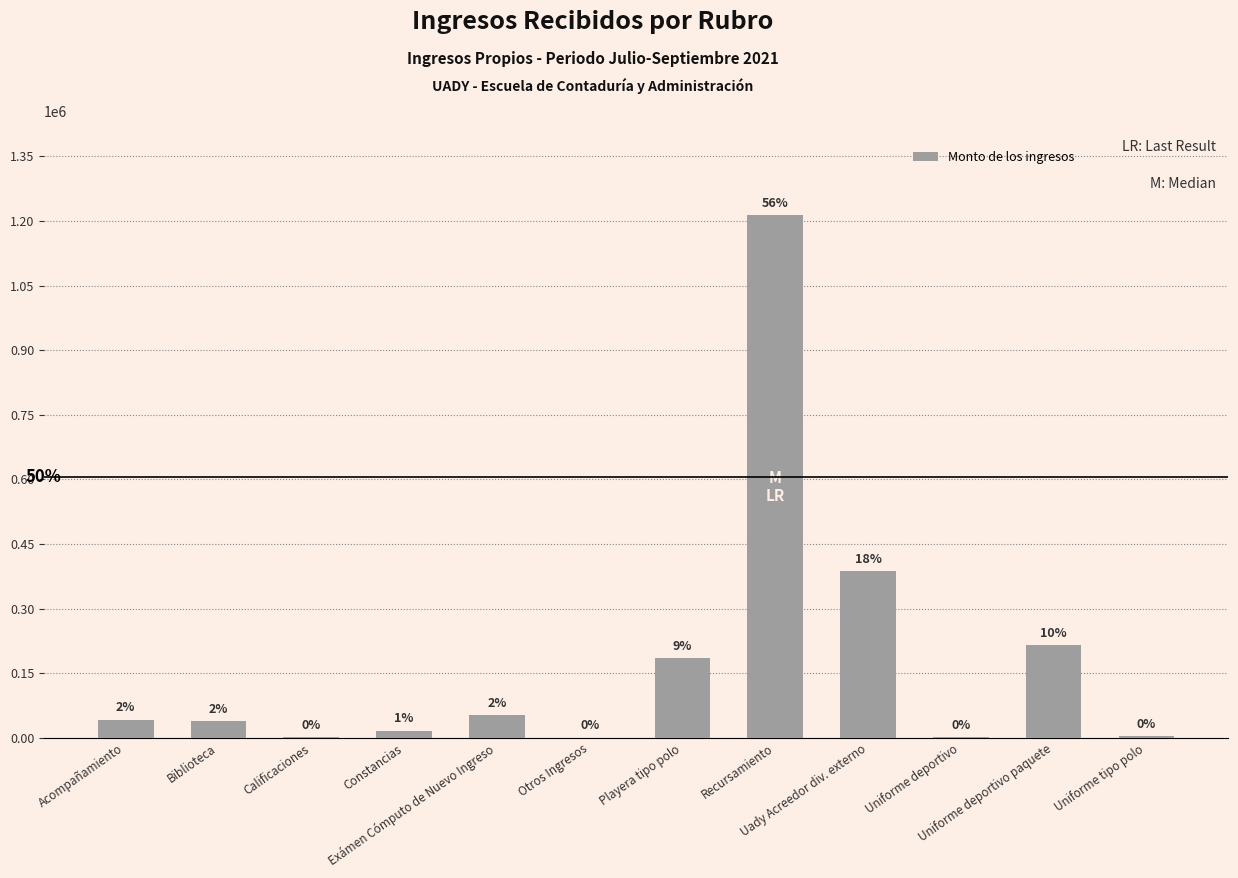

Where does the data first go above 42316?

Exámen Cómputo de Nuevo Ingreso